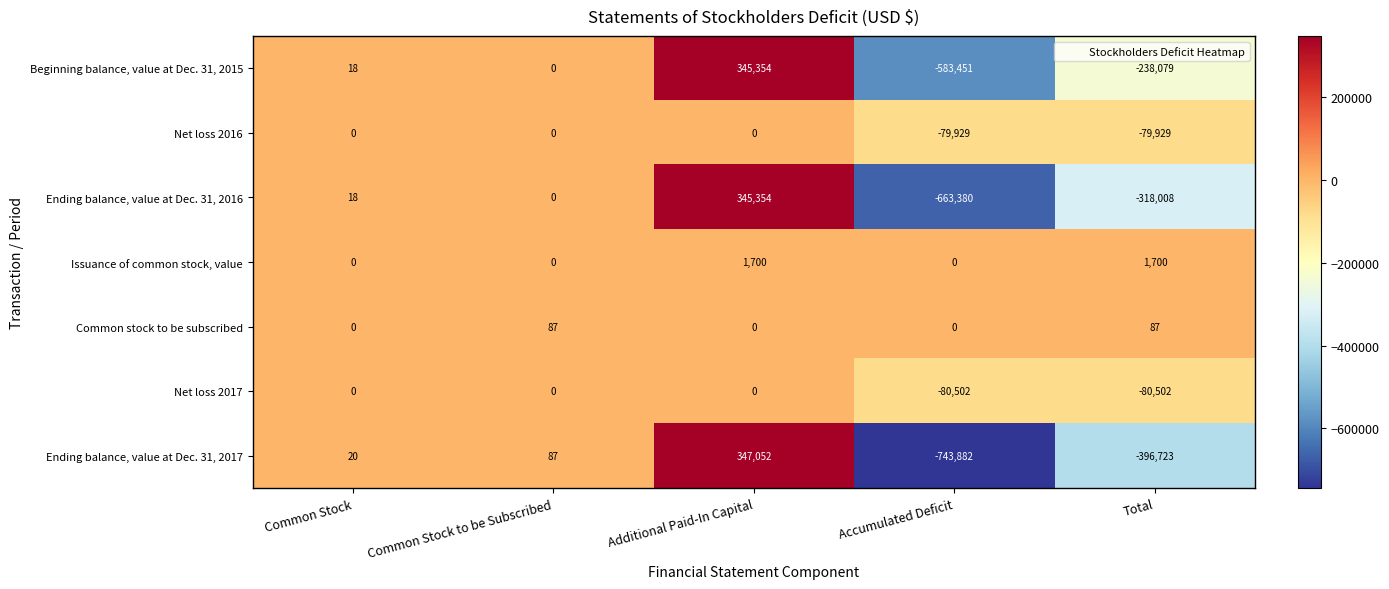

What is the difference between the second highest and second lowest values in the Ending balance, value at Dec. 31, 2016 series?

318026